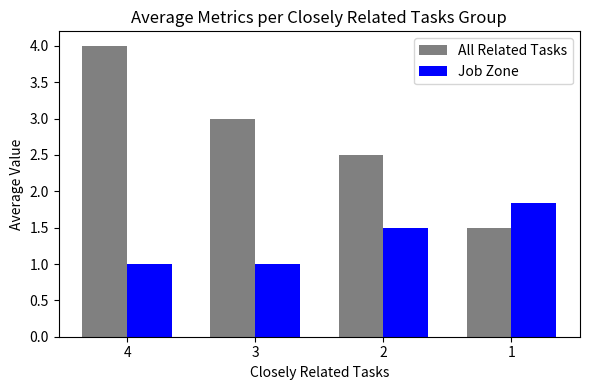

What is the lowest value of the All Related Tasks series?

1.5